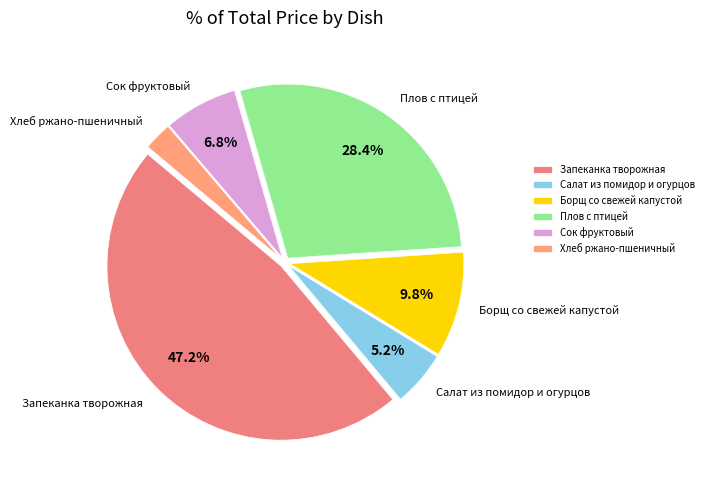

How much of the chart is everything except Плов с птицей?

71.6%